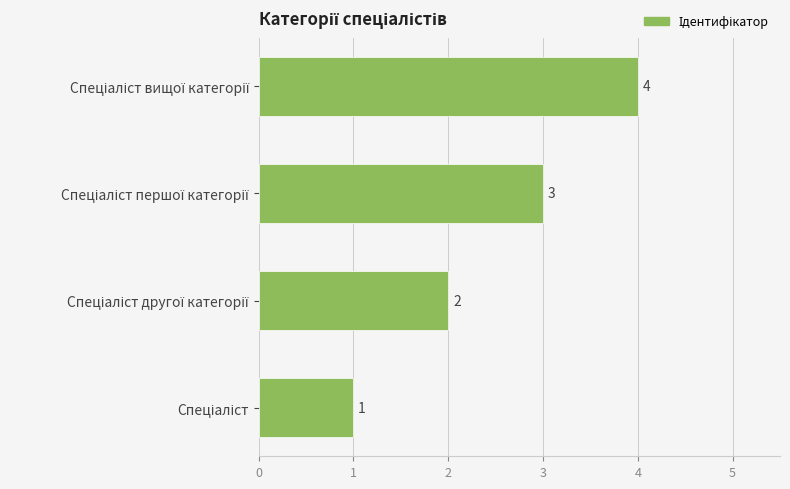

How many distinct data groups are displayed?

1